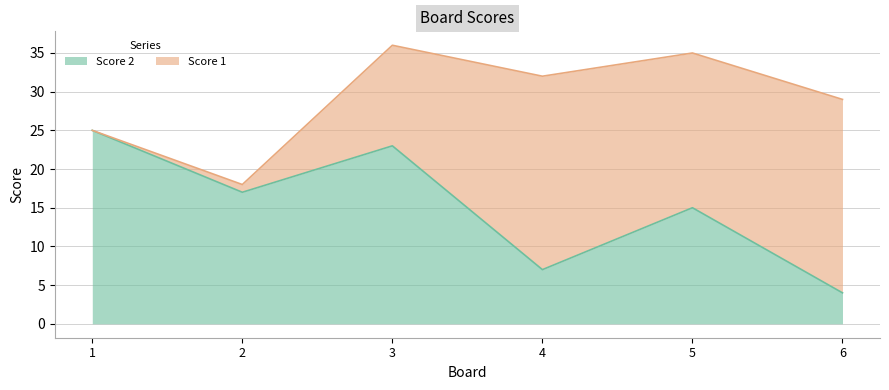

List the labels in order of value, smallest first.

6, 4, 5, 2, 3, 1